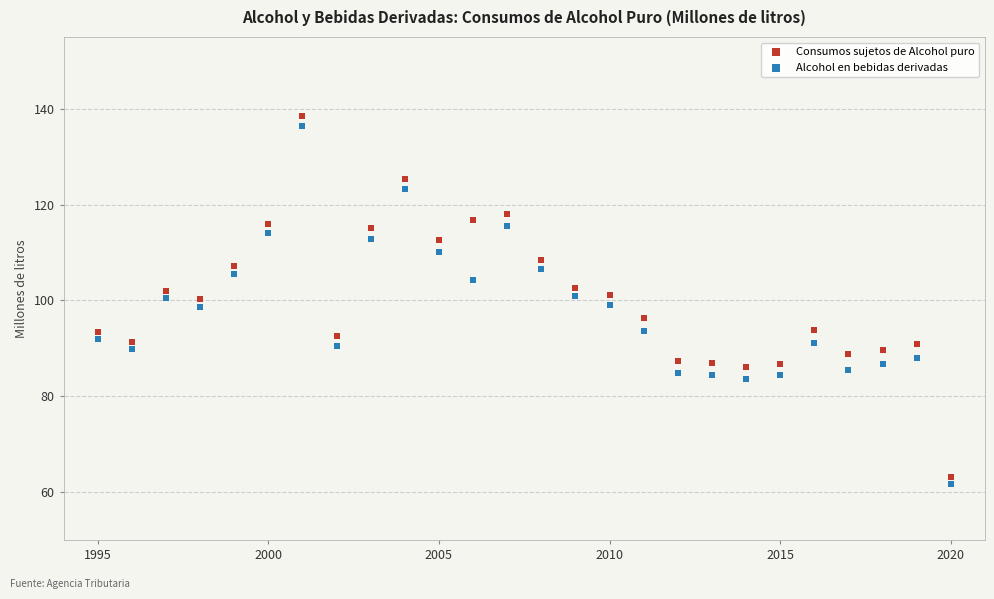

Which series has the largest Y range (max minus min)?

Consumos sujetos de Alcohol puro